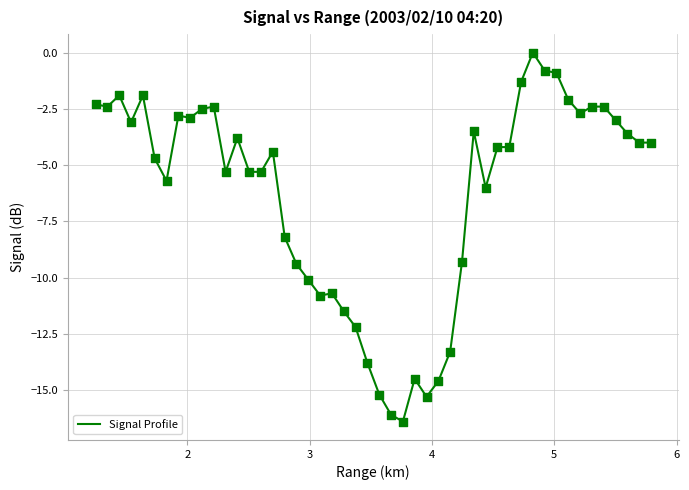

What is the minimum value shown in the chart?

-16.4